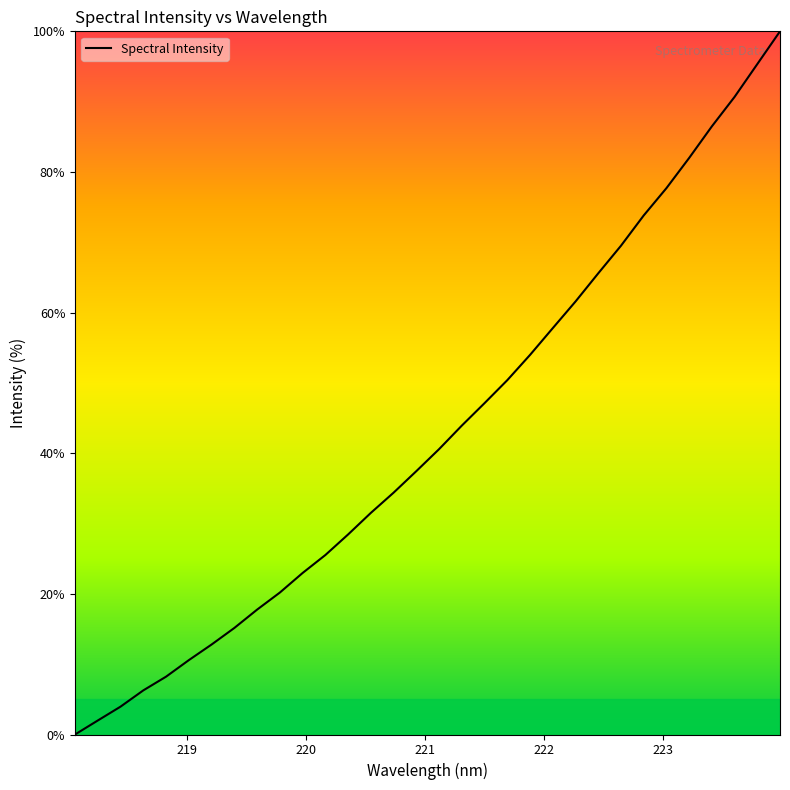

What is the maximum value shown in the chart?

100.0